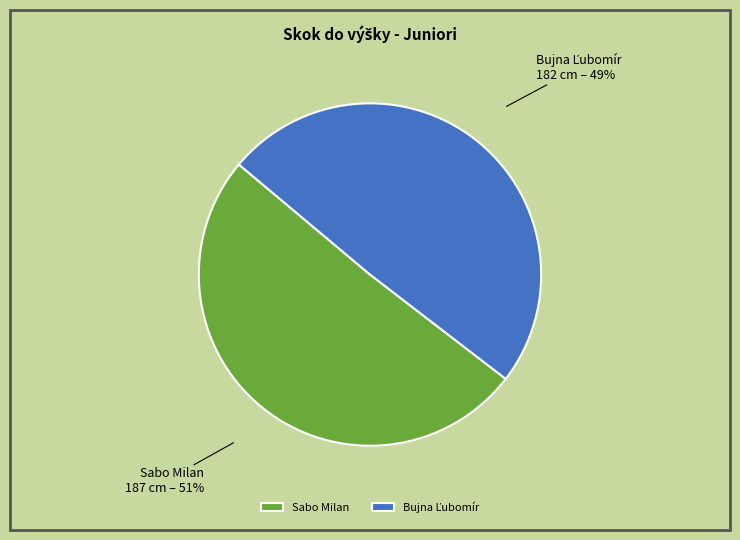

True or false: Sabo Milan accounts for 51% of the total.

True